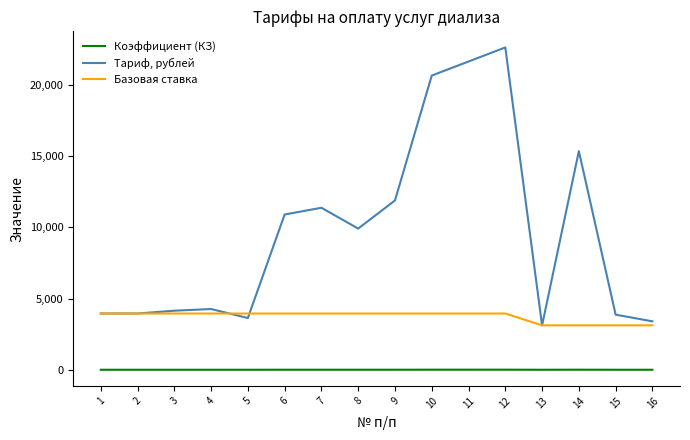

List the series in order of their overall mean, highest first.

Тариф, рублей, Базовая ставка, Коэффициент (КЗ)